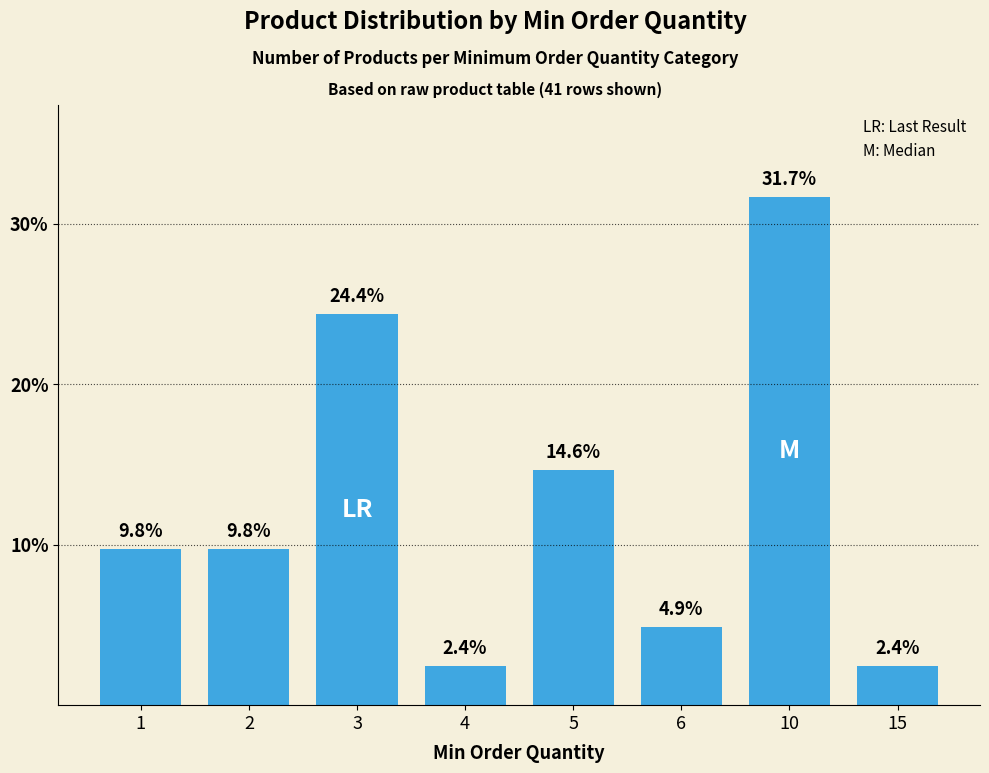

At which label does the data first exceed 9?

1